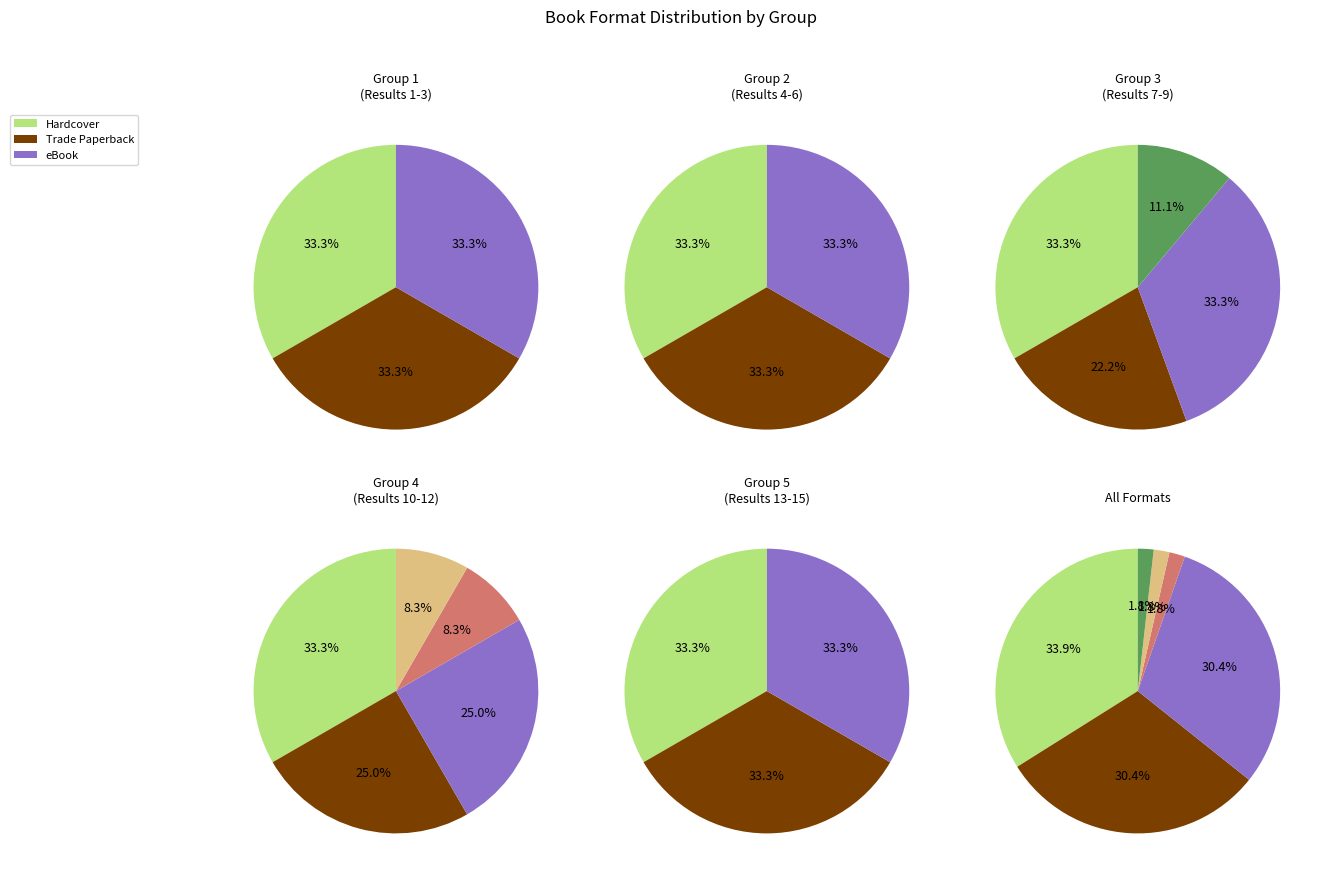

Rank the categories by value from lowest to highest.

Compact Disk, Audio Download, Fixed Layout eBook, Other, Trade Paperback, eBook, Hardcover